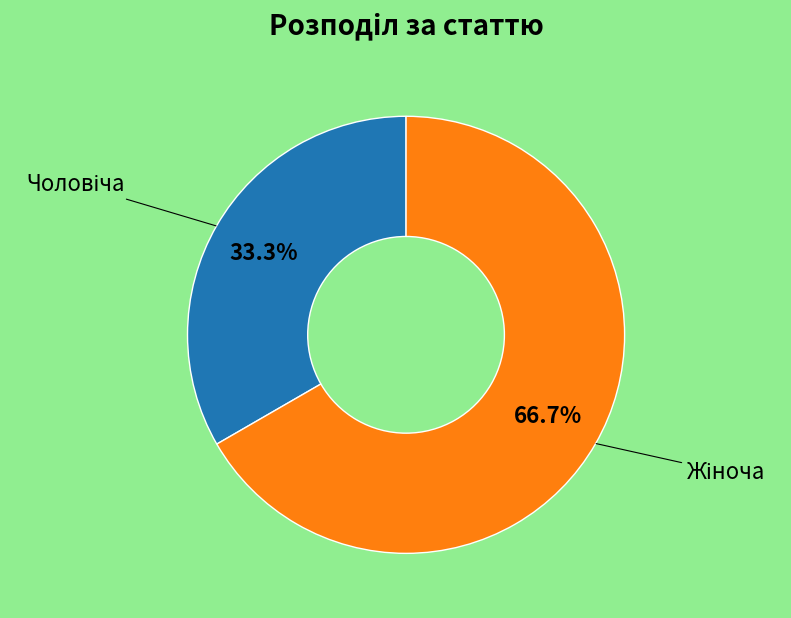

Is there a majority slice in this chart?

Yes